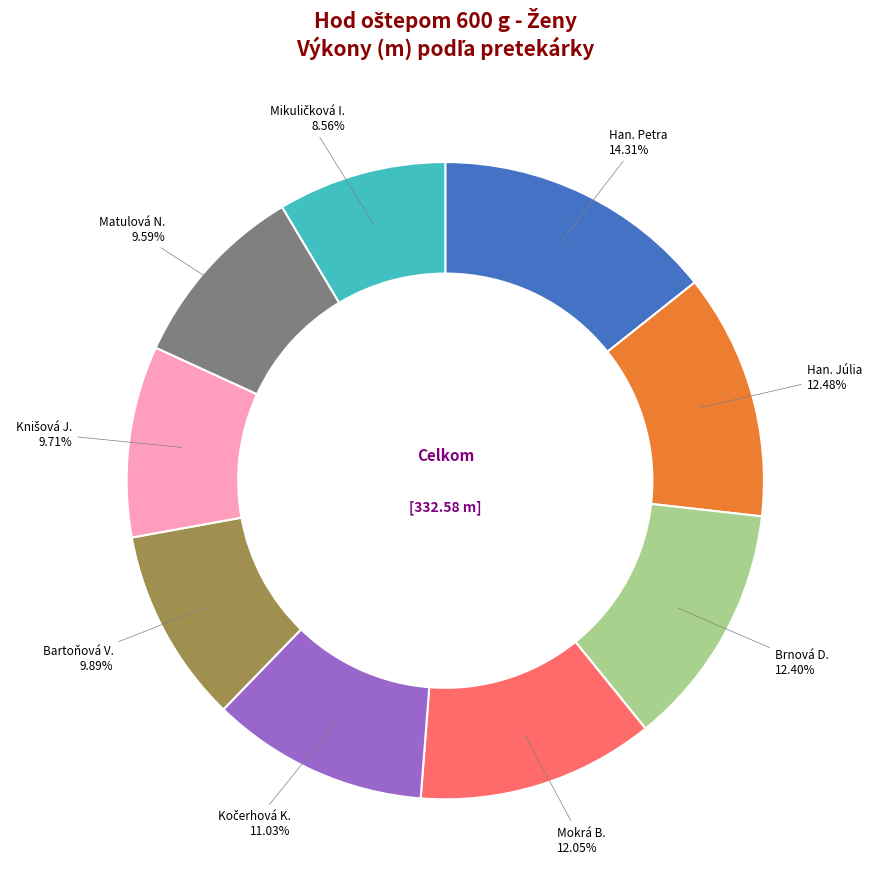

Is there a majority slice in this chart?

No